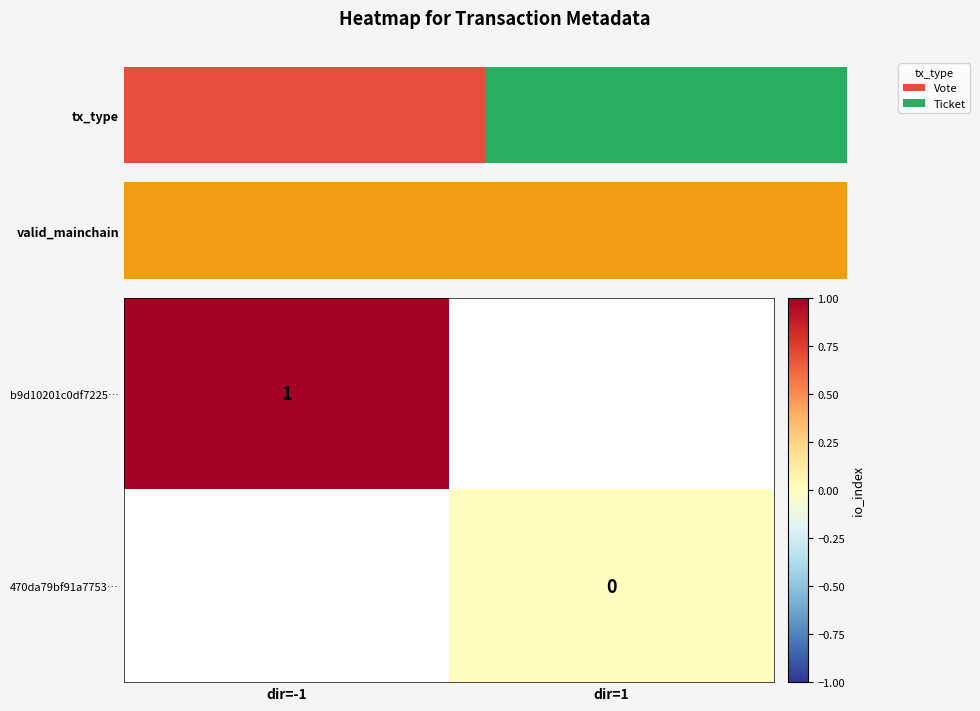

Is the value of b9d10201c0df7225… at dir=-1 greater than the value of 470da79bf91a7753… at dir=1?

Yes